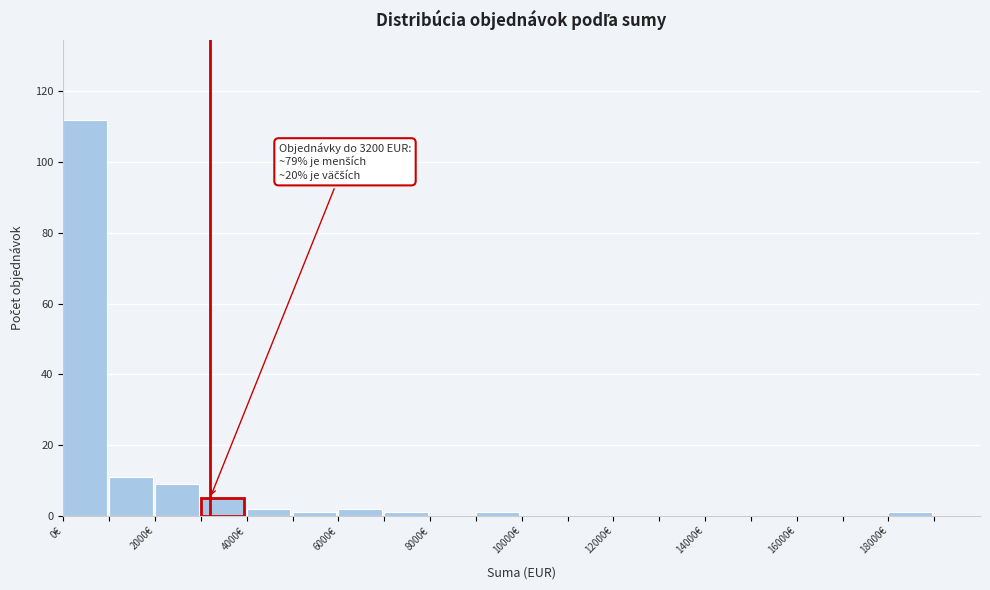

Which range on the x-axis has the tallest bar?

0 to 1000